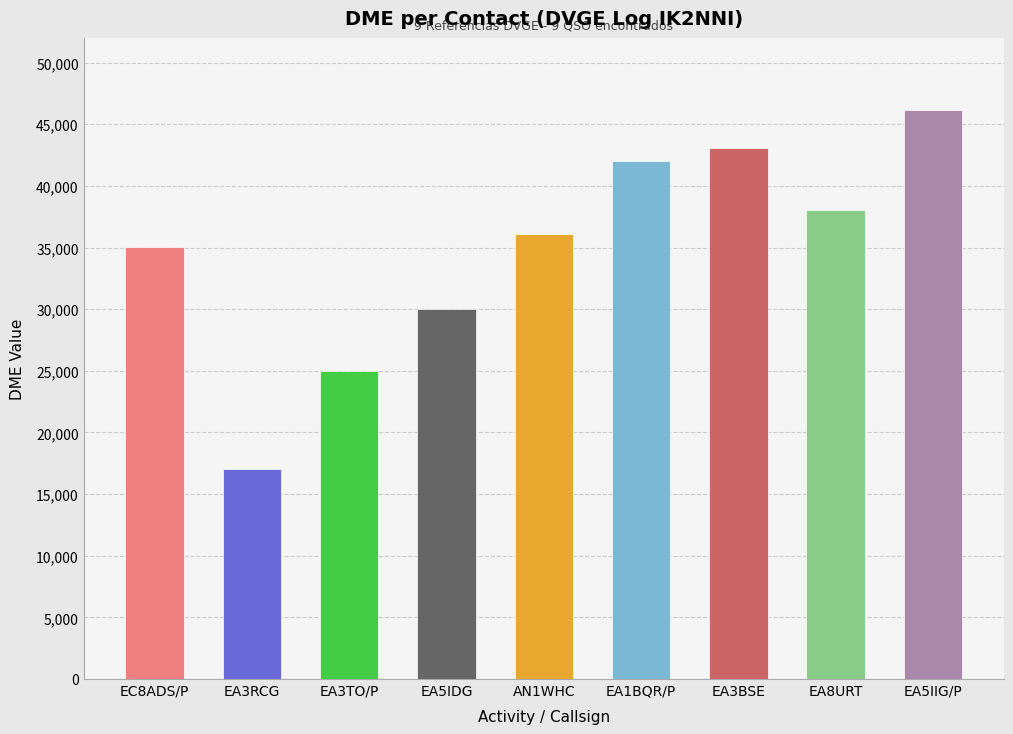

List the labels in order of value, smallest first.

EA3RCG, EA3TO/P, EA5IDG, EC8ADS/P, AN1WHC, EA8URT, EA1BQR/P, EA3BSE, EA5IIG/P